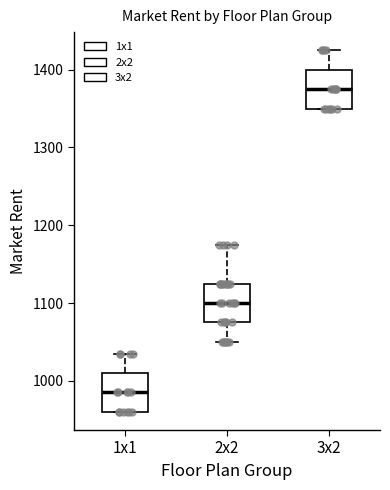

Reading left to right, transcribe this box plot: for each box, give where its median line is, the range the box spans, and where its two whiskers end, as read against the y-axis. The values are not printed on the chart, so give them approximately, as read against the axis.

1x1: median 990, box 960 to 1010, whiskers 960 to 1040
2x2: median 1100, box 1080 to 1130, whiskers 1050 to 1180
3x2: median 1380, box 1350 to 1400, whiskers 1350 to 1430